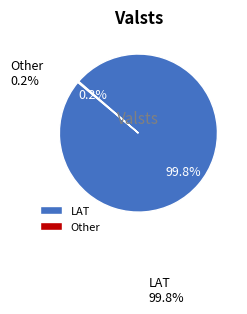

Does LAT account for over 50% of the chart?

Yes